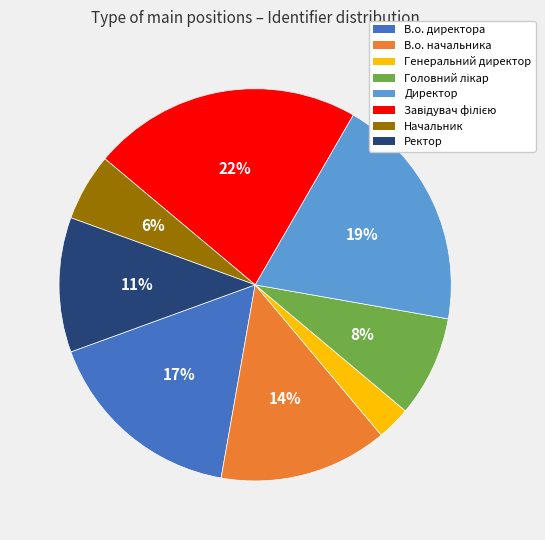

Is the sum of Начальник and В.о. директора greater than half?

No